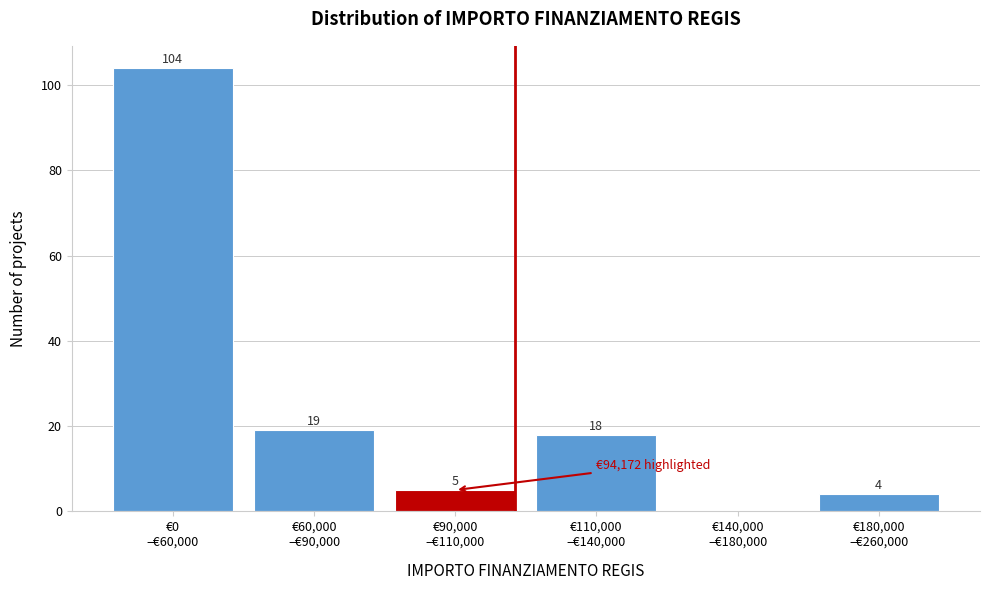

What is the sum of all values?

150